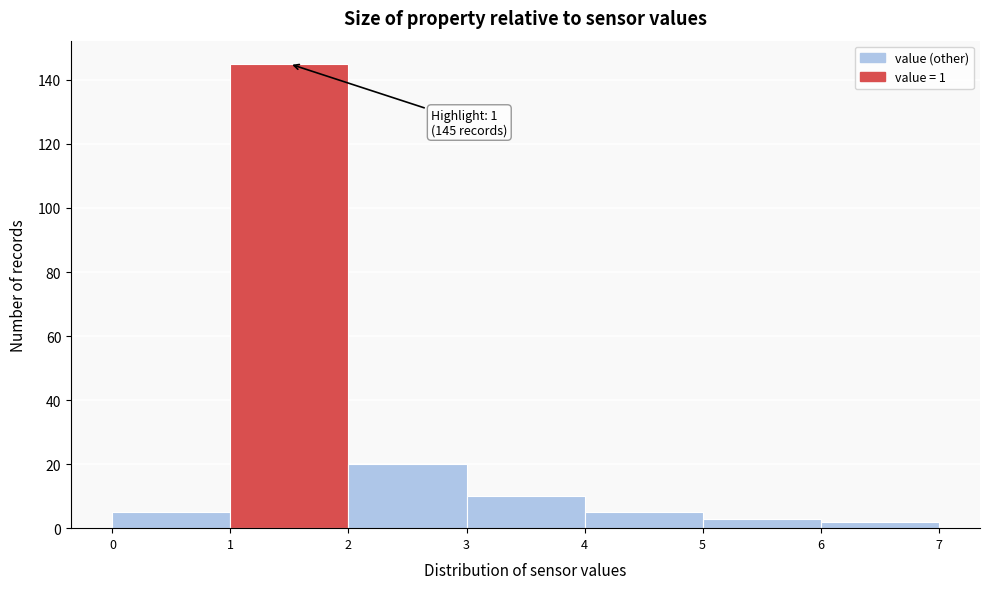

Over which range of the x-axis is the bar tallest?

1 to 2